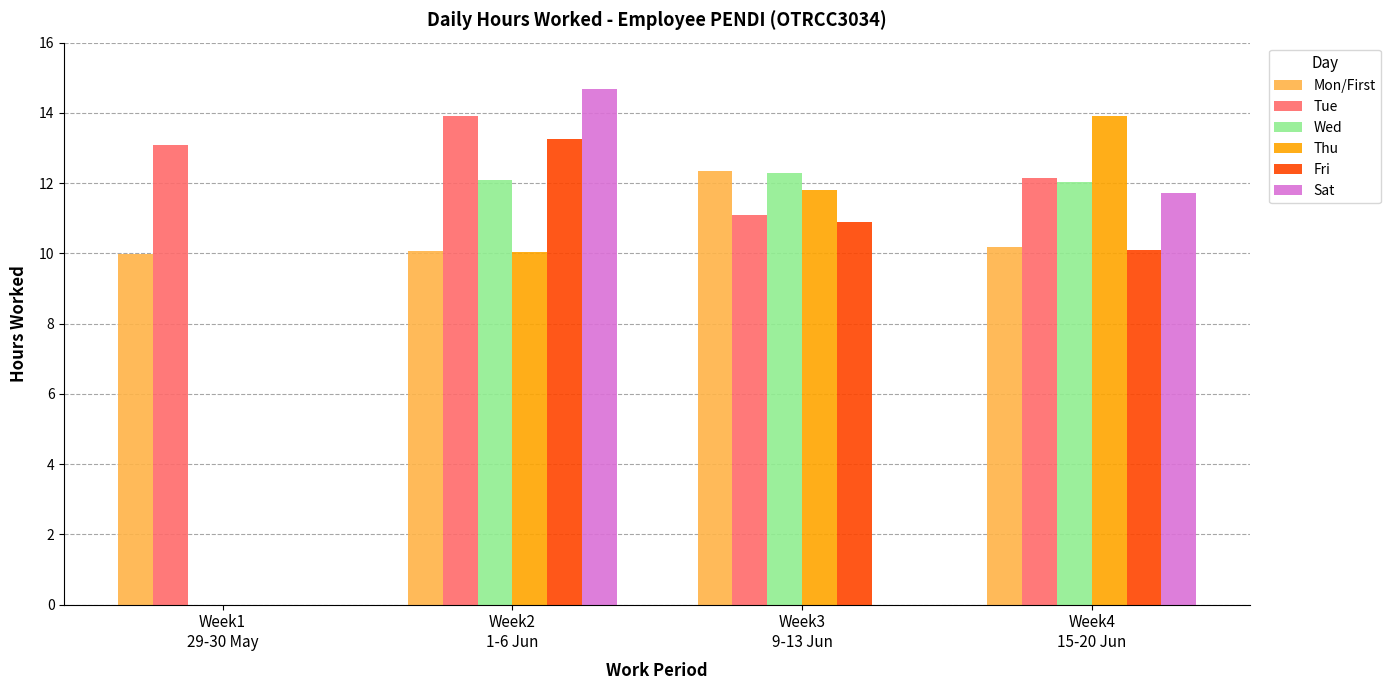

Which series has the widest spread of values?

Sat